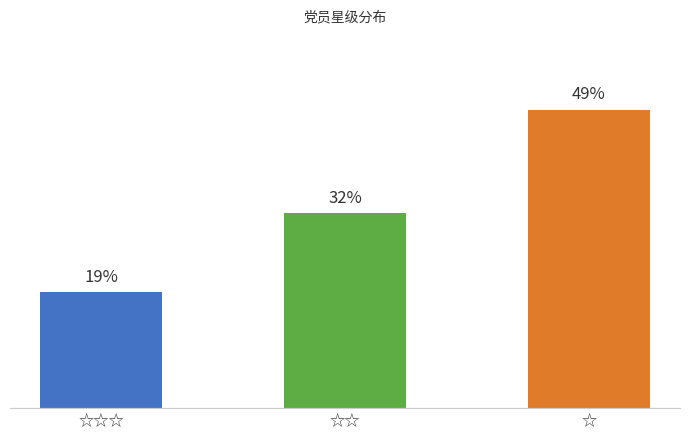

Between ☆☆☆ and ☆, which is larger?

☆